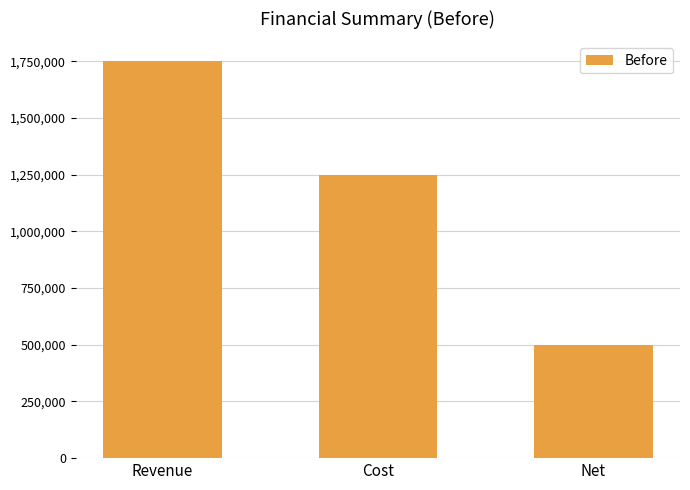

The value at Cost is 1250000. True or false?

True